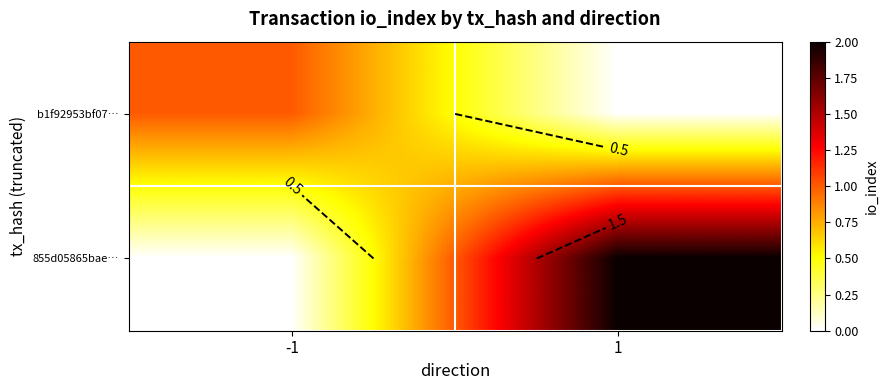

What is the sum of the 855d05865bae… values at 1 and -1?

2